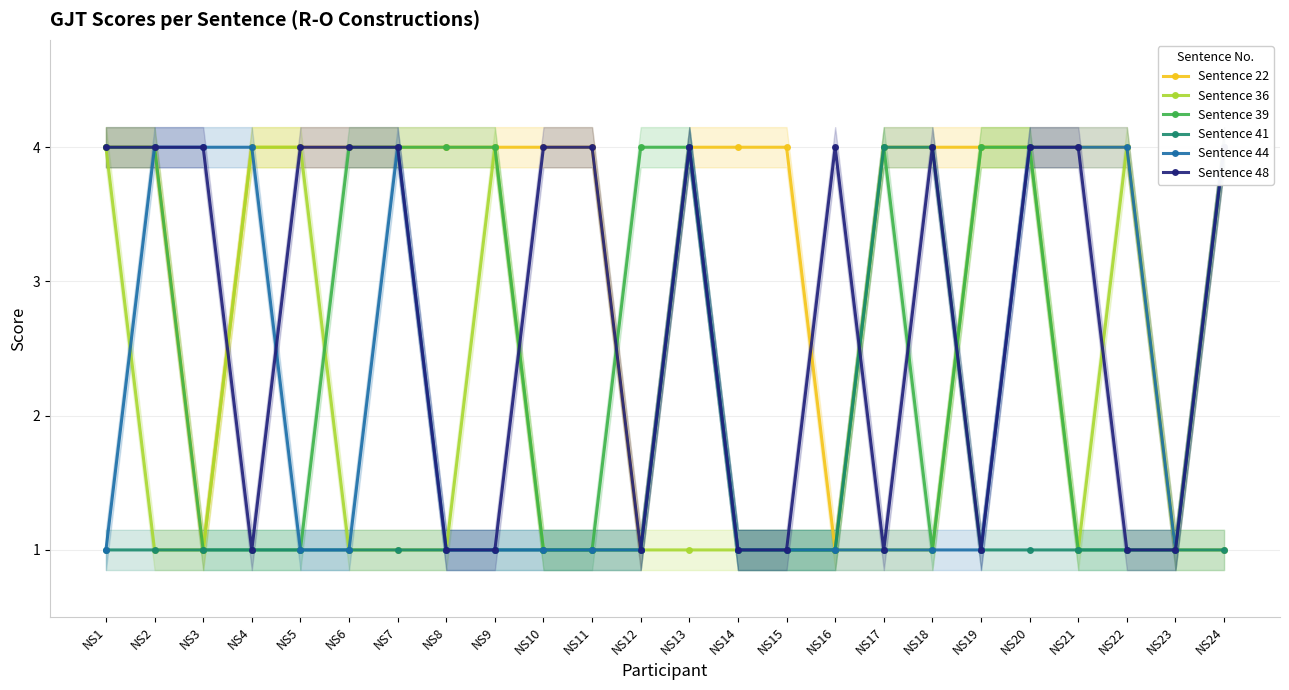

The Sentence 41 series shows 4 at NS13. True or false?

True